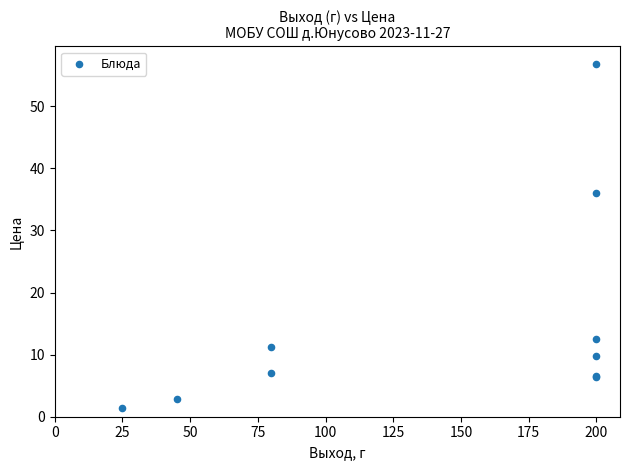

What Y value in the scatter plot is closest to 29?

36.0